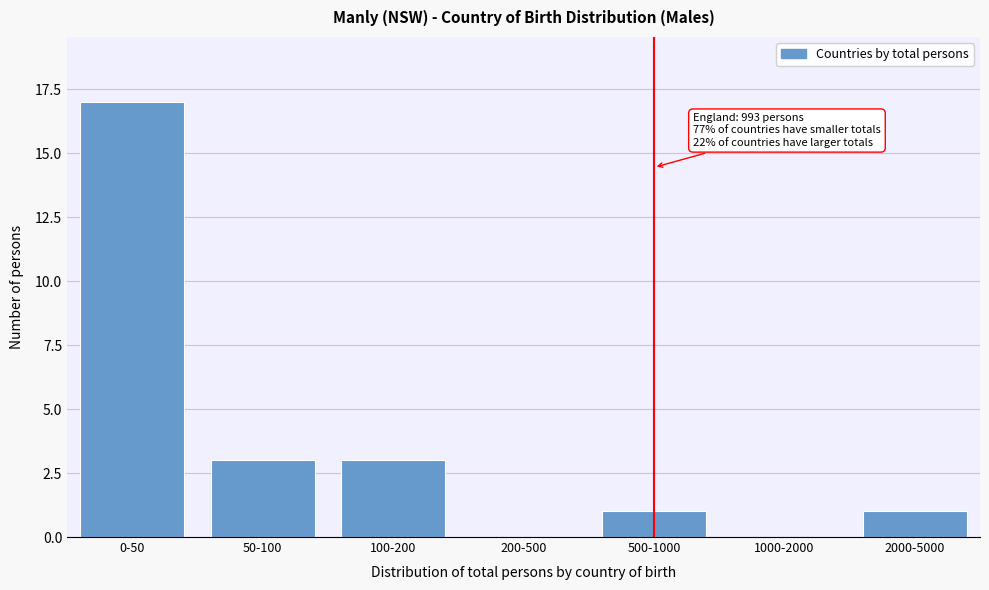

Reading right to left, what are all the values shown in this chart?

2000-5000=1	1000-2000=0	500-1000=1	200-500=0	100-200=3	50-100=3	0-50=17